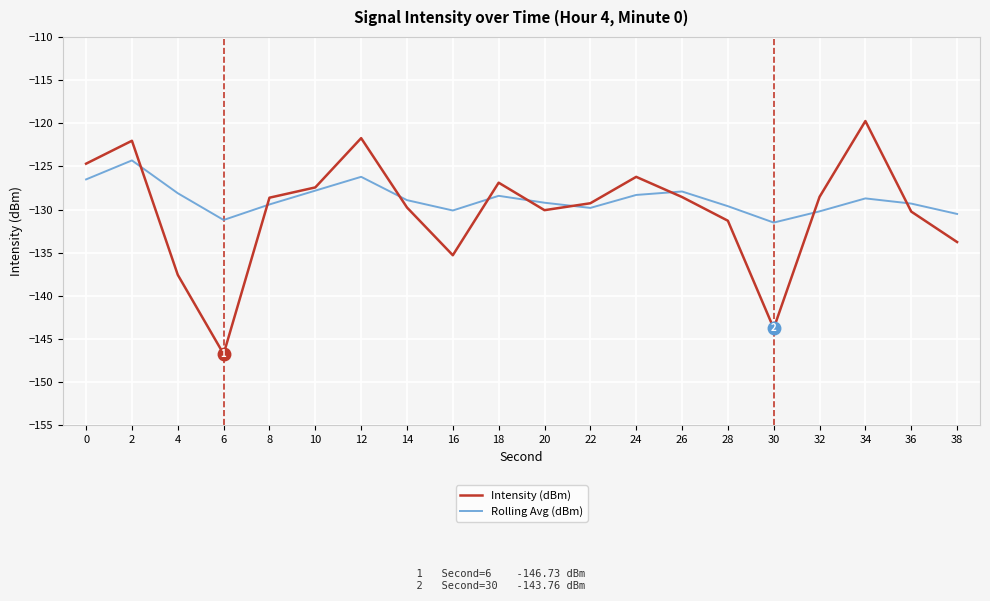

At which label is Intensity (dBm) closest to -133?

38